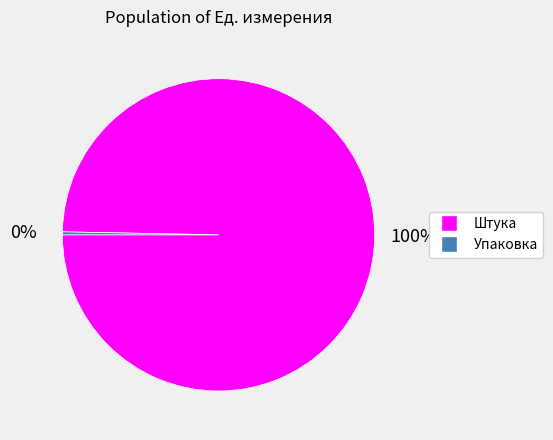

To the nearest percent, what portion does Штука represent?

100%